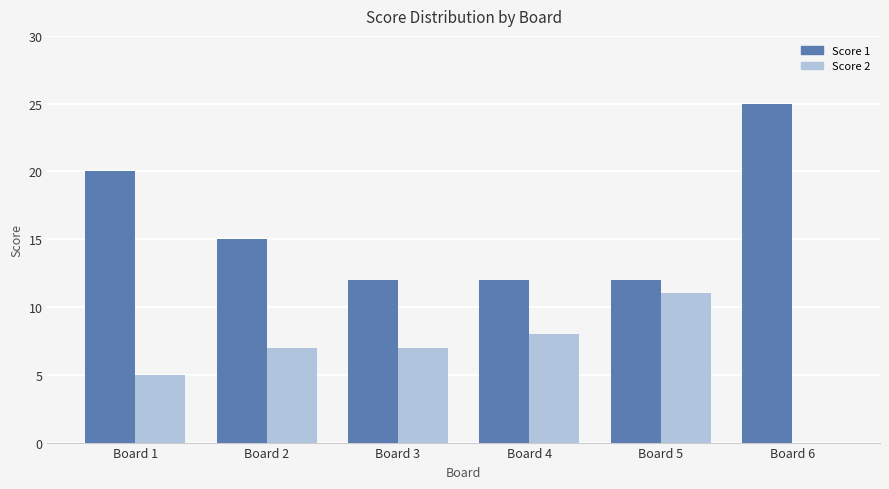

What are all the series names shown in the legend?

Score 1, Score 2